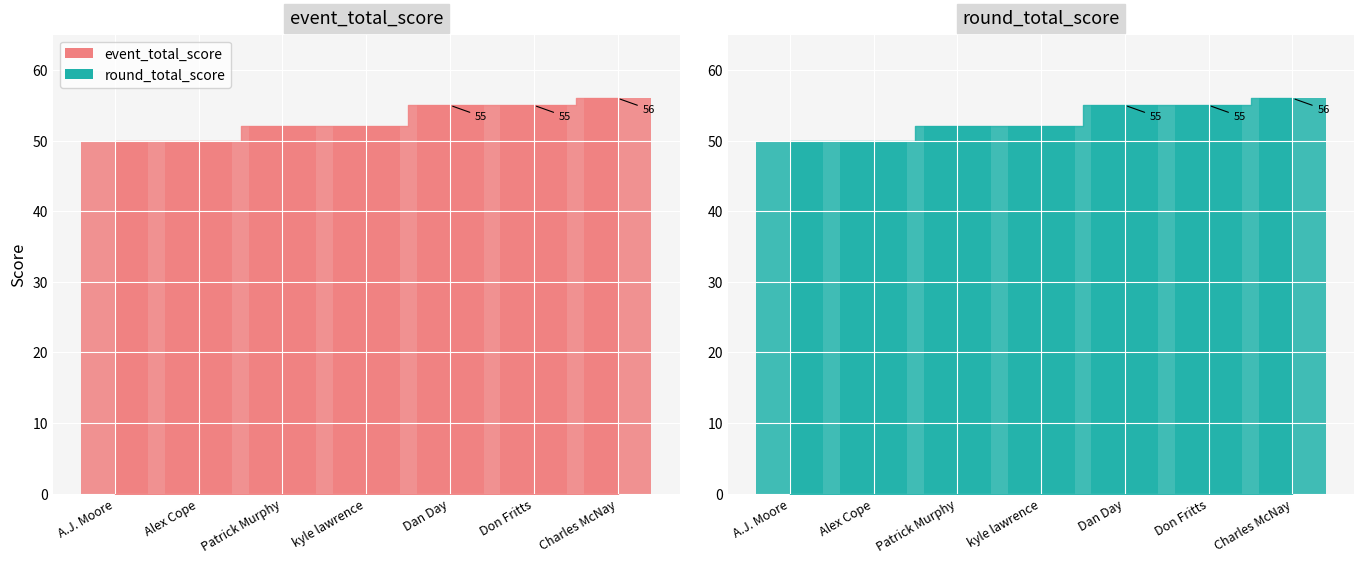

Between A.J. Moore and Don Fritts, which series saw the biggest shift?

event_total_score_bar